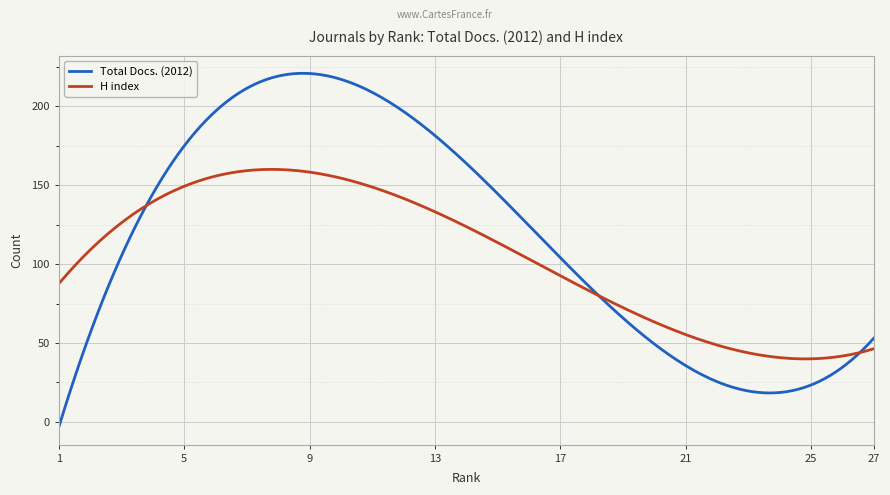

Which series has the largest range (max minus min)?

Total Docs. (2012)